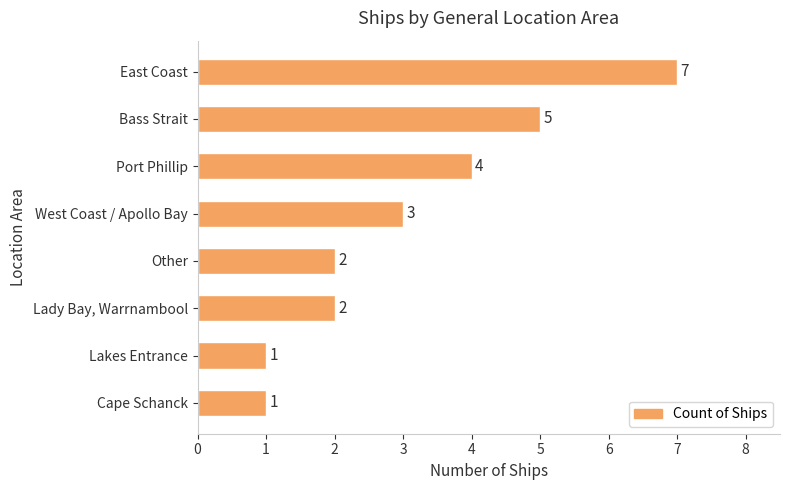

What is the difference between the maximum and minimum values?

6